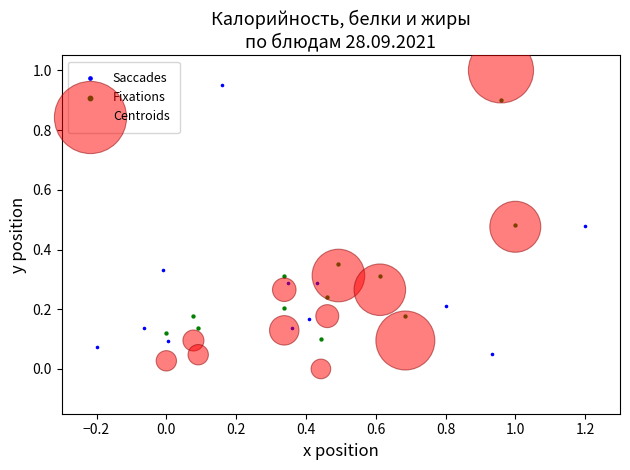

What are all the series names shown in the legend?

Saccades, Fixations, Centroids